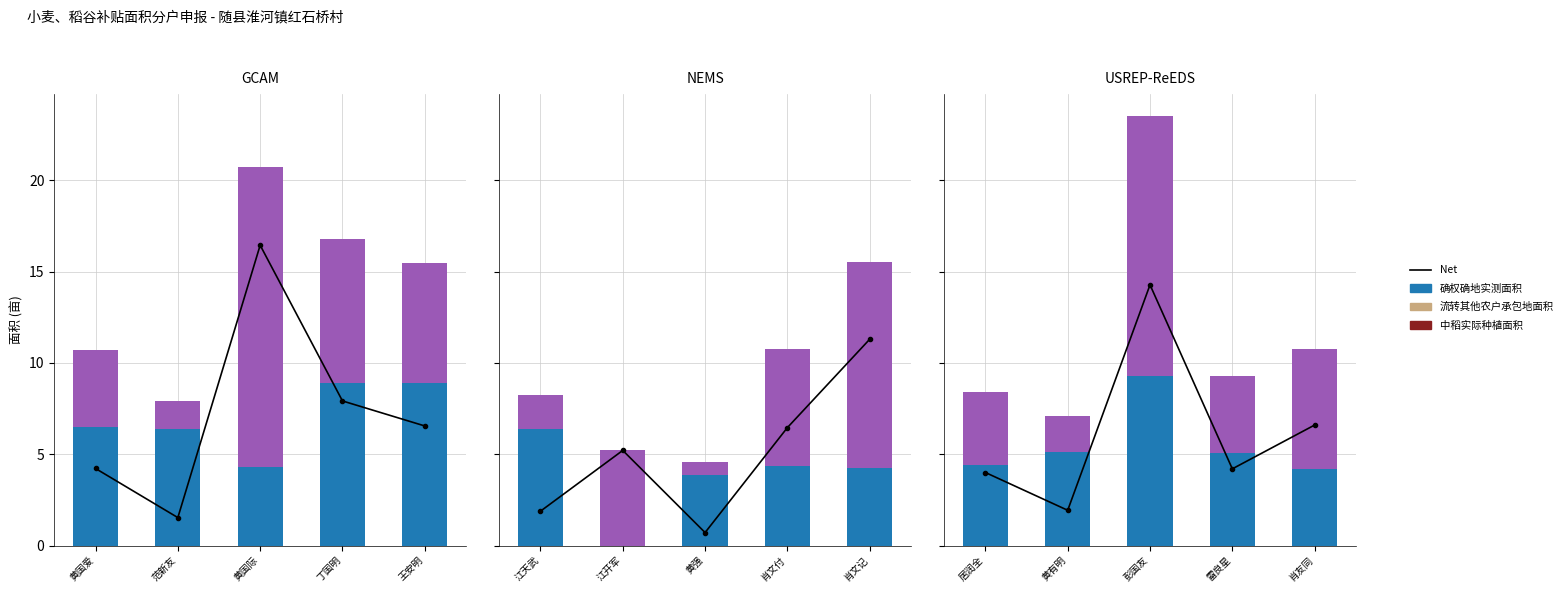

Which label corresponds to the largest value in the chart?

黄国际